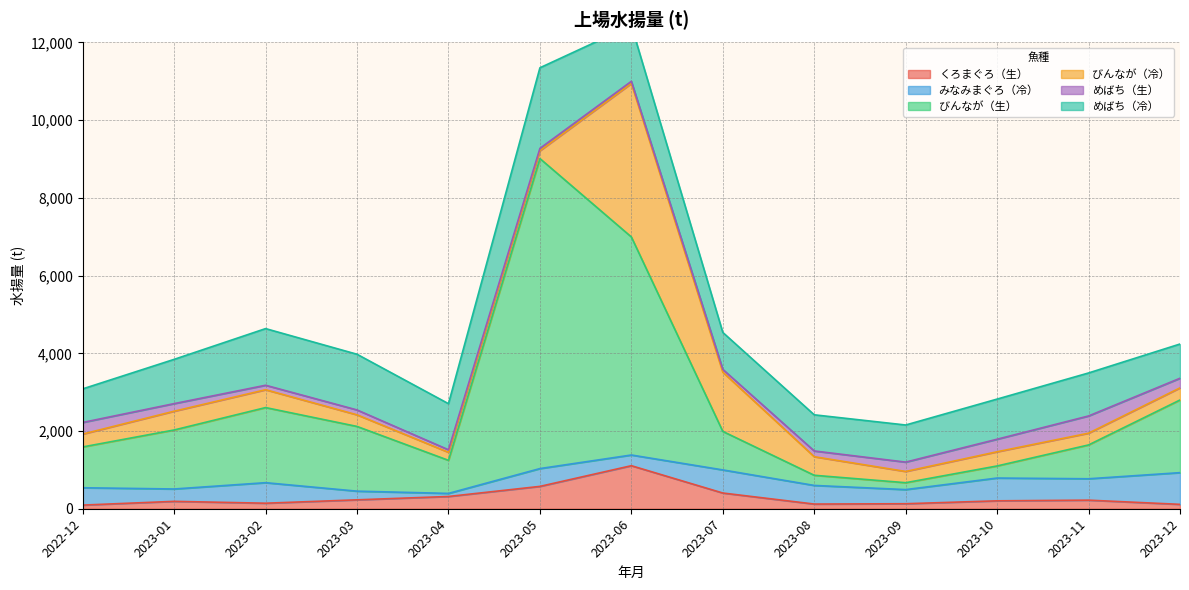

What is the sum of the みなみまぐろ（冷） values at 2023-04 and 2023-01?

397.0